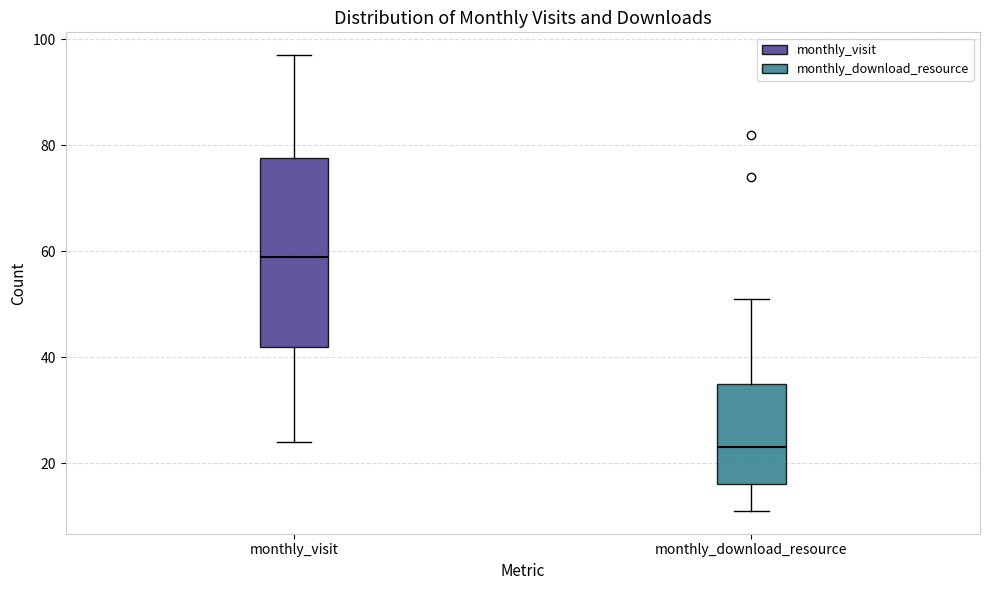

Reading left to right, transcribe this box plot: for each box, give where its median line is, the range the box spans, and where its two whiskers end, as read against the y-axis. The values are not printed on the chart, so give them approximately, as read against the axis.

monthly_visit: median 60, box 42 to 78, whiskers 24 to 98
monthly_download_resource: median 24, box 16 to 36, whiskers 12 to 52